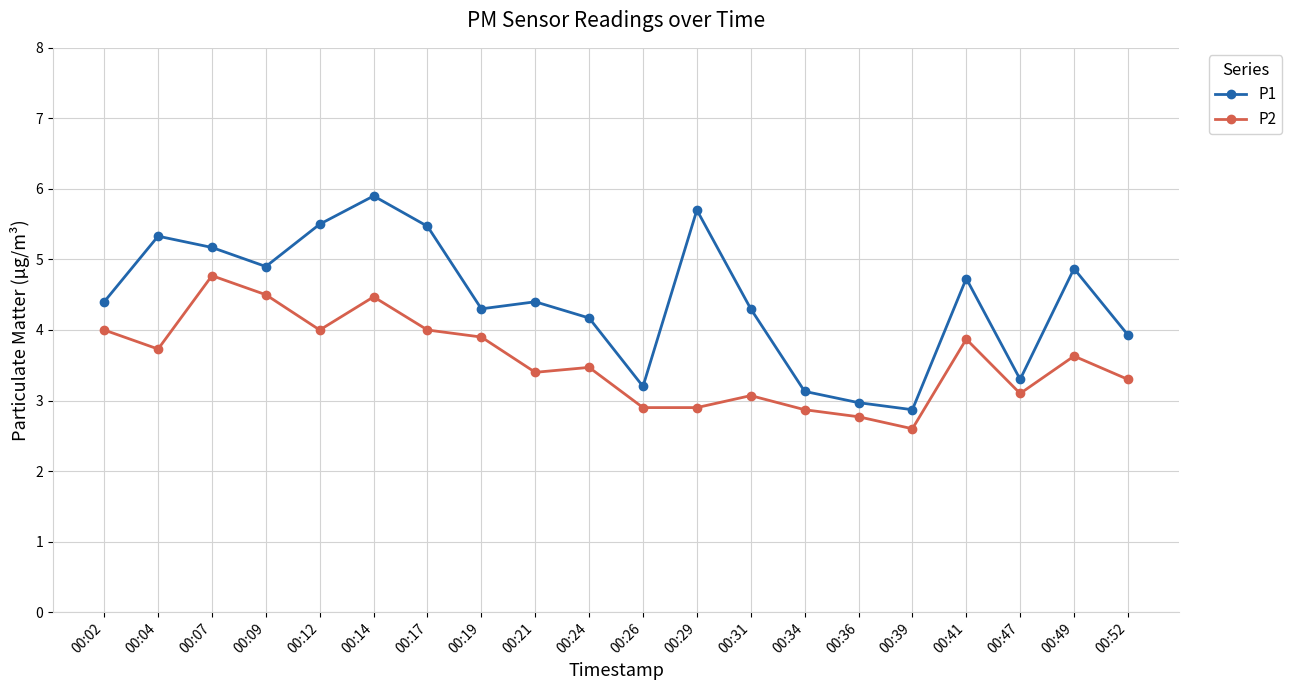

Reading right to left, what are all the values shown in this chart?

P1: 00:52=3.9	00:49=4.9	00:47=3.3	00:41=4.7	00:39=2.9	00:36=3.0	00:34=3.1	00:31=4.3	00:29=5.7	00:26=3.2	00:24=4.2	00:21=4.4	00:19=4.3	00:17=5.5	00:14=5.9	00:12=5.5	00:09=4.9	00:07=5.2	00:04=5.3	00:02=4.4
P2: 00:52=3.3	00:49=3.6	00:47=3.1	00:41=3.9	00:39=2.6	00:36=2.8	00:34=2.9	00:31=3.1	00:29=2.9	00:26=2.9	00:24=3.5	00:21=3.4	00:19=3.9	00:17=4.0	00:14=4.5	00:12=4.0	00:09=4.5	00:07=4.8	00:04=3.7	00:02=4.0